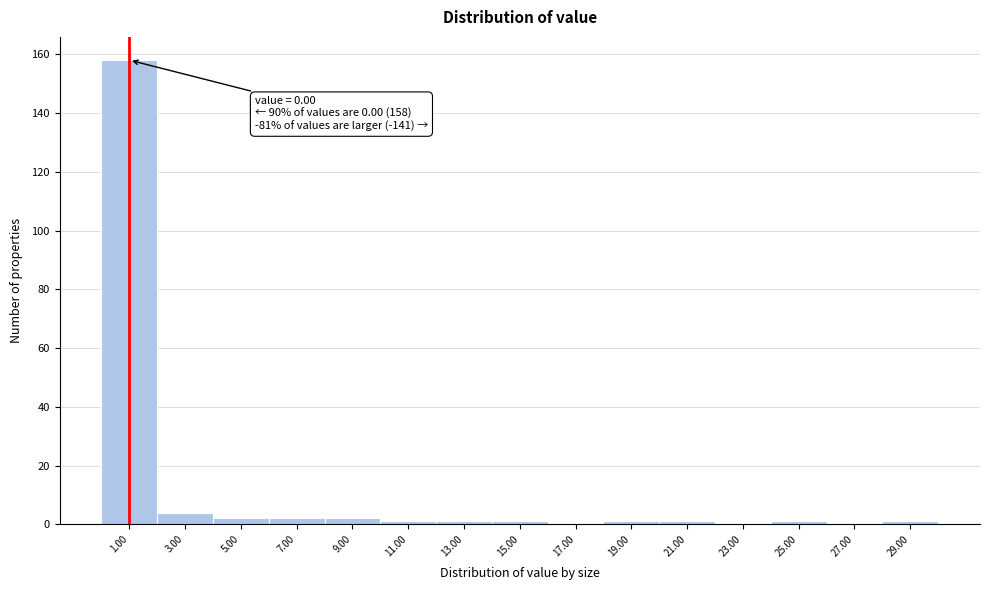

Which range on the x-axis has the tallest bar?

0 to 2